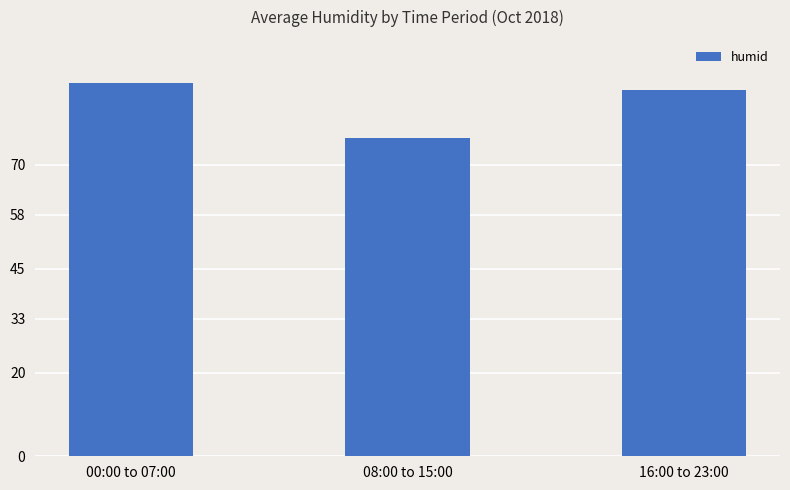

What is the value of the 3rd bar from the left?

88.0